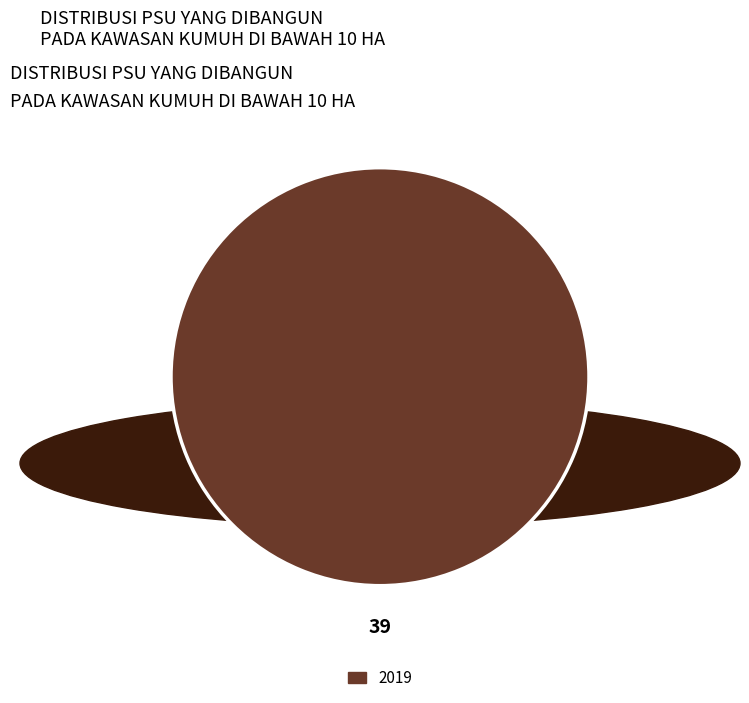

Count the number of slices in the pie.

1